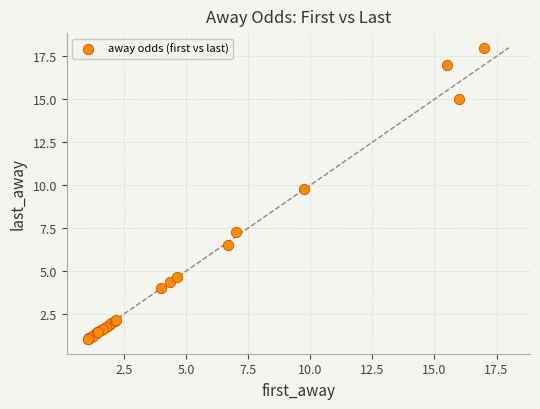

What Y value in the scatter plot is closest to 9?

9.8